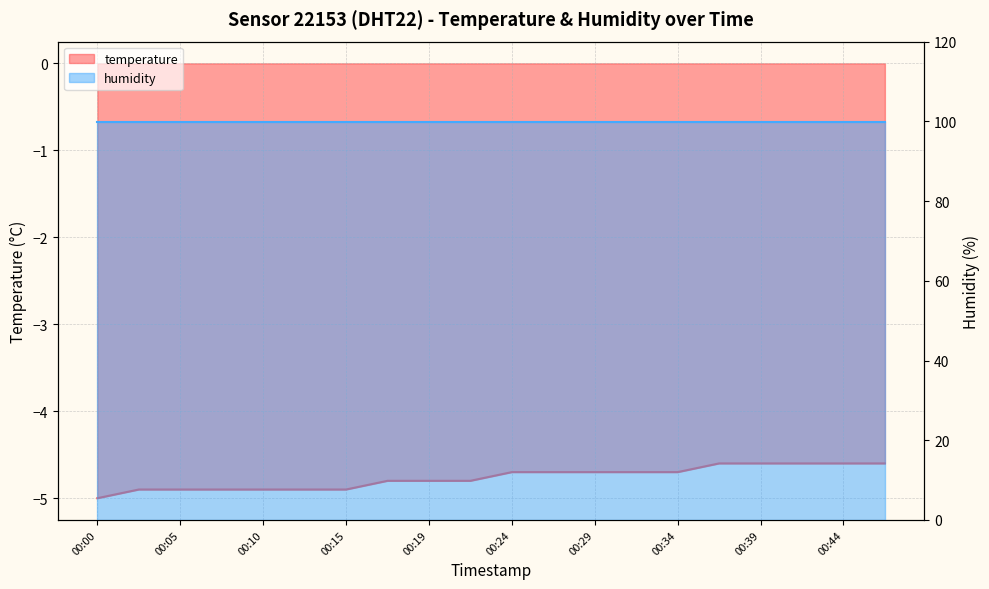

List the labels in order of value, smallest first.

00:00, 00:02, 00:05, 00:07, 00:10, 00:12, 00:15, 00:17, 00:19, 00:22, 00:24, 00:27, 00:29, 00:32, 00:34, 00:36, 00:39, 00:41, 00:44, 00:46